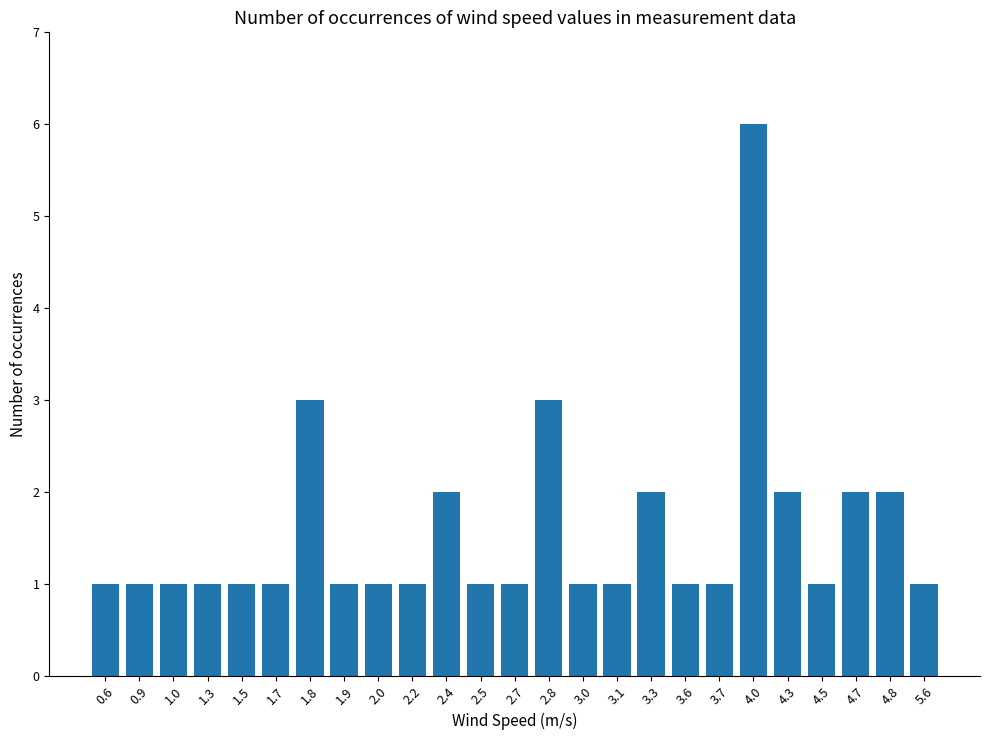

At which category does the chart reach its peak across all series?

4.0